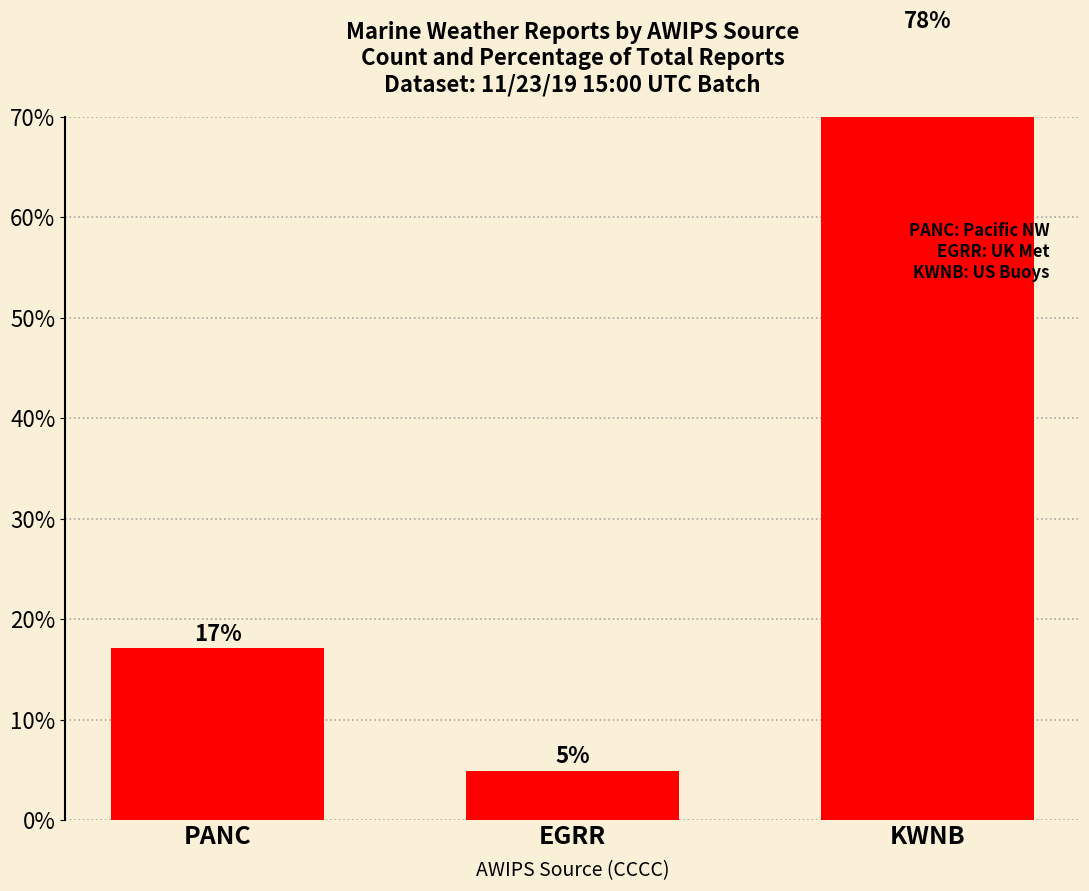

What value does the data have at EGRR?

4.9